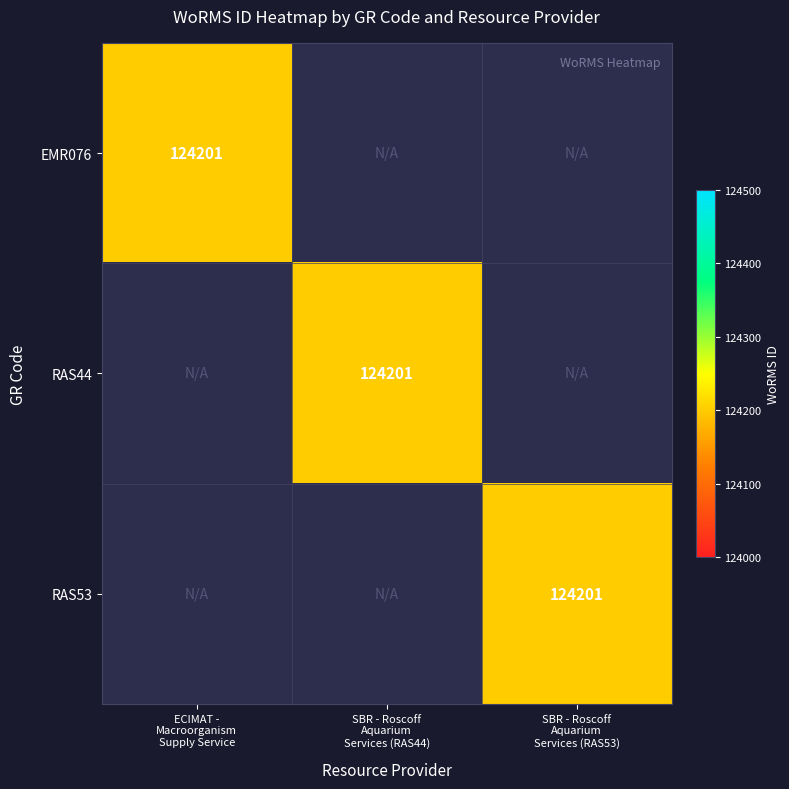

What is the sum of all RAS53 values?

124201